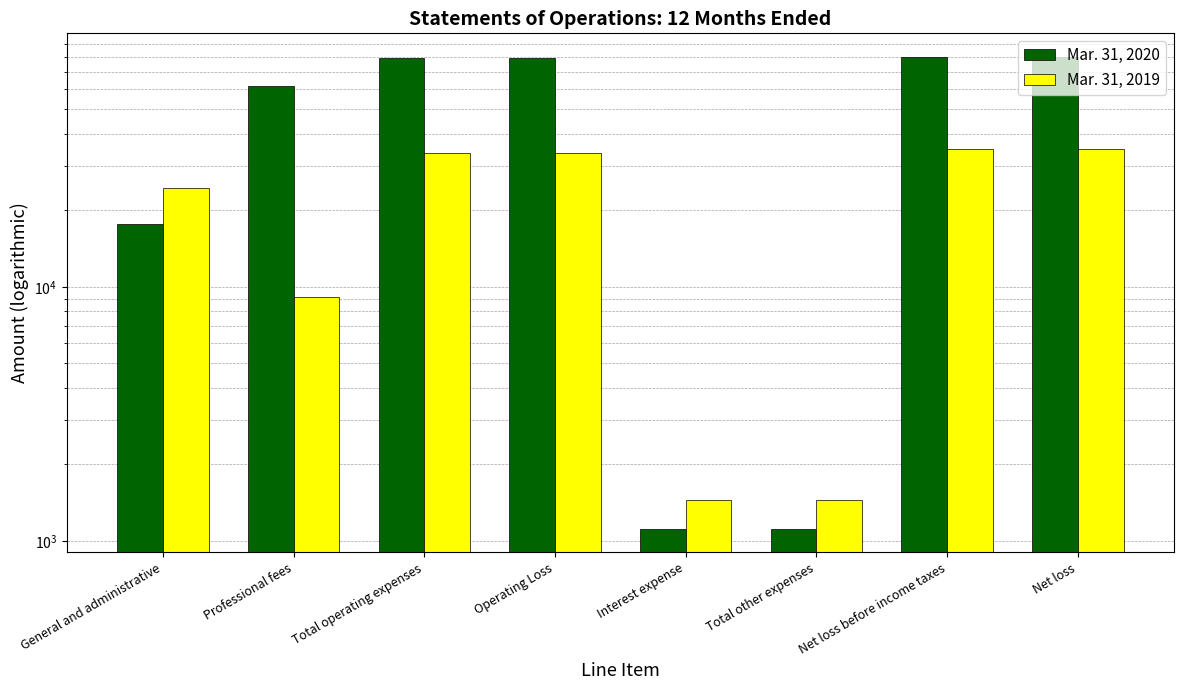

How many groups of bars are there?

8